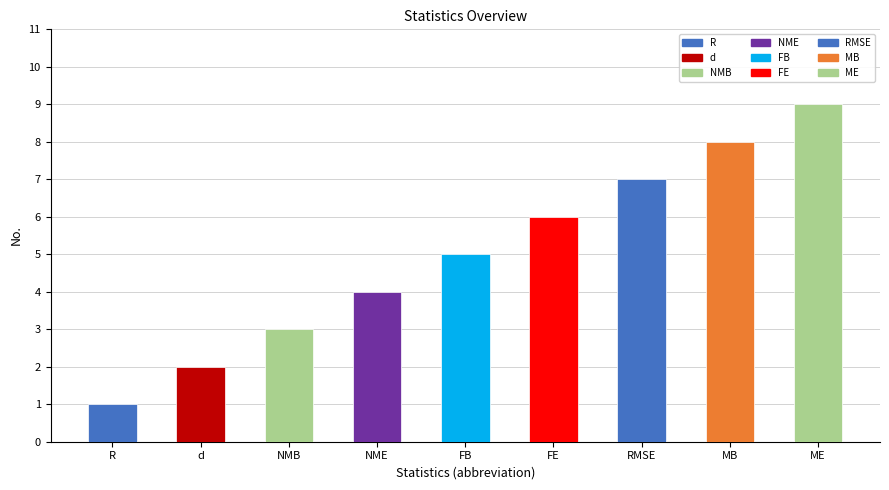

How many values are between 3 and 7?

5